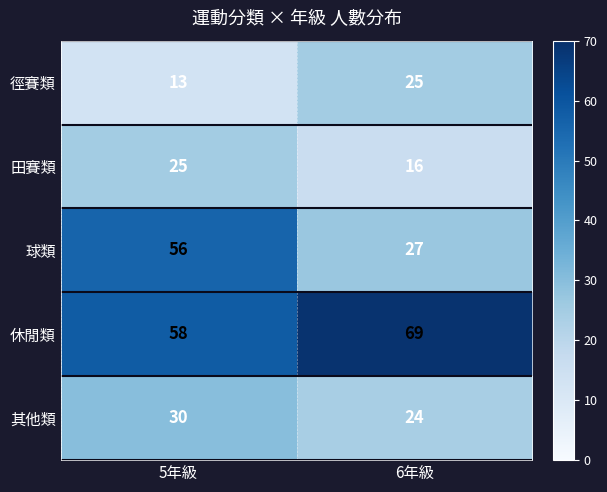

What is the sum of the 球類 values at 5年級 and 6年級?

83